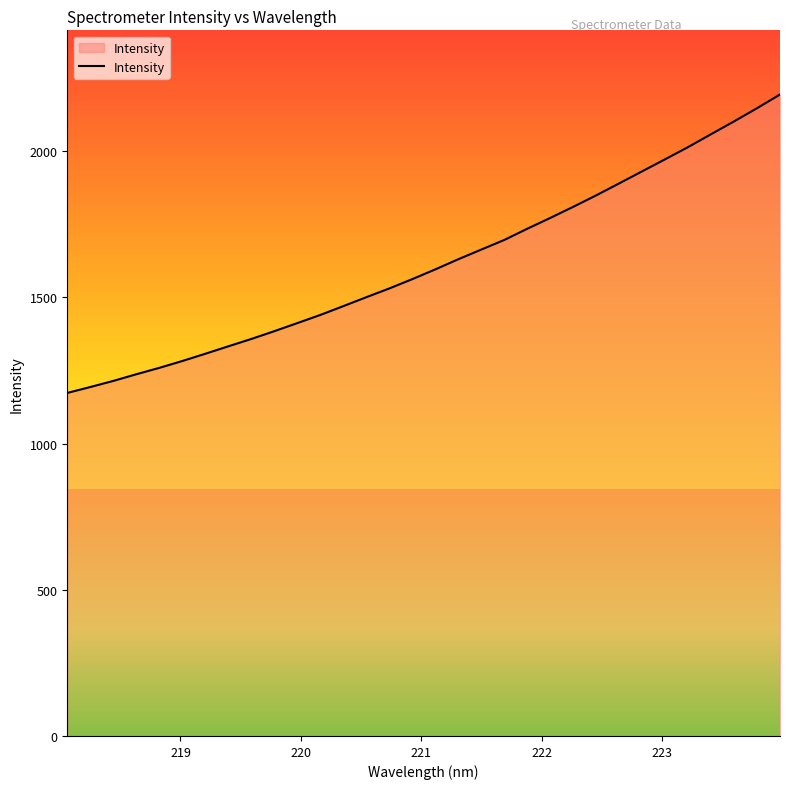

How many lines are shown in the chart?

1